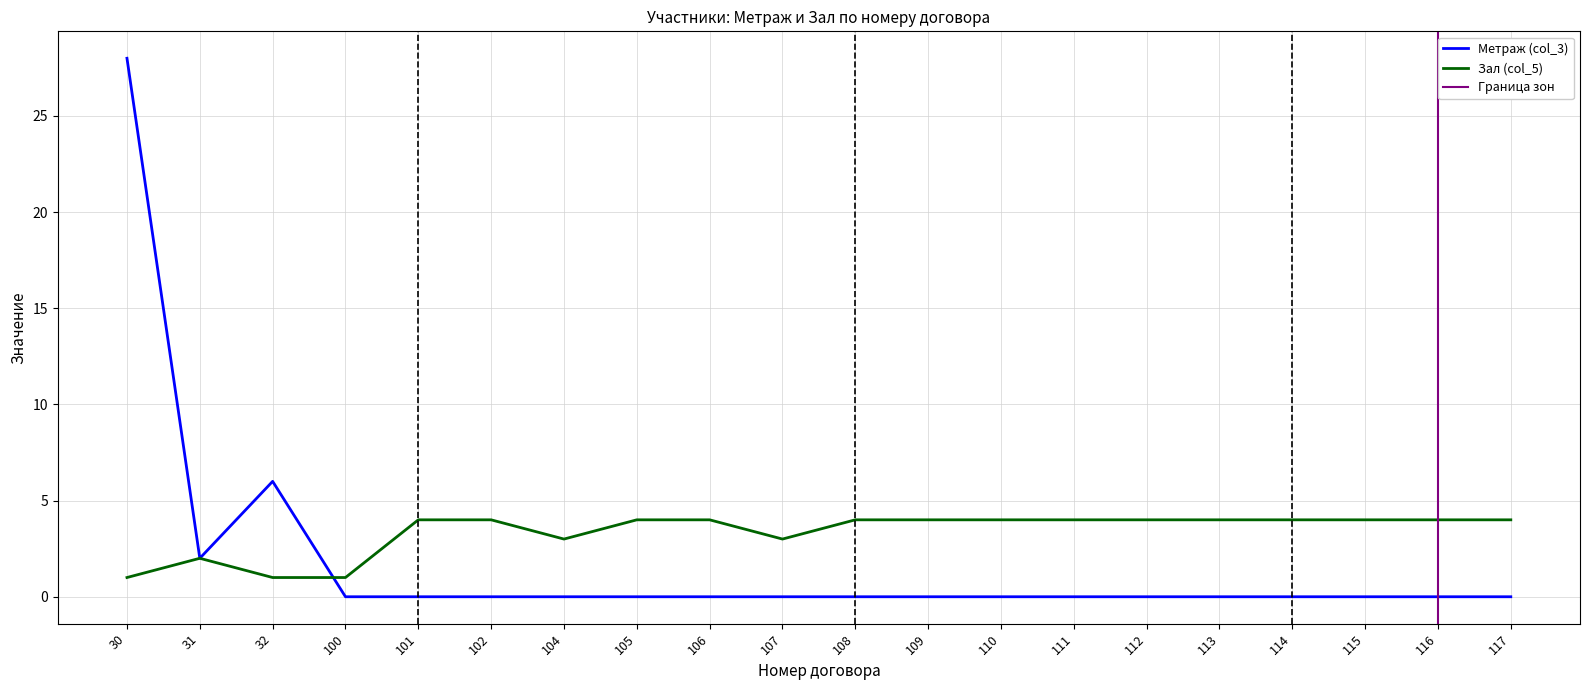

Where is Метраж (col_3) nearest to the value 14?

32